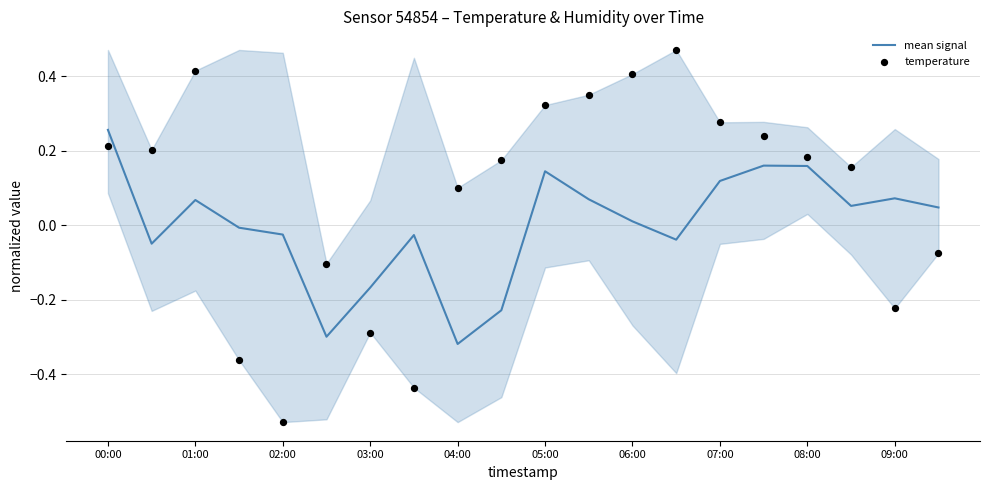

What are all the series names shown in the legend?

mean signal, temperature